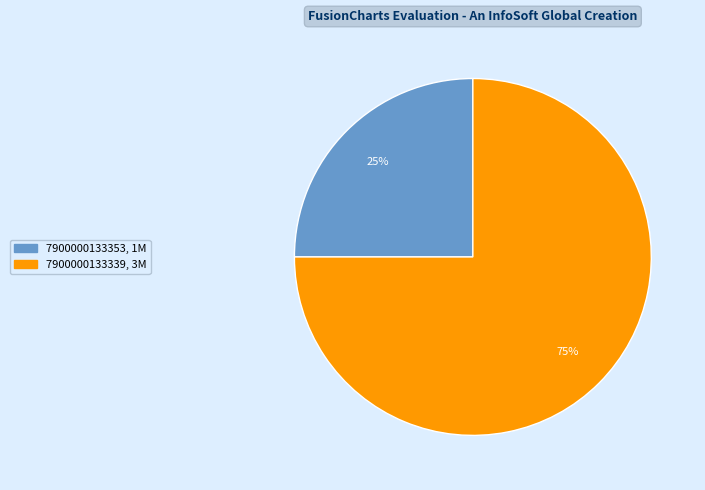

What percentage is the 7900000133339 slice, to the nearest percent?

75%